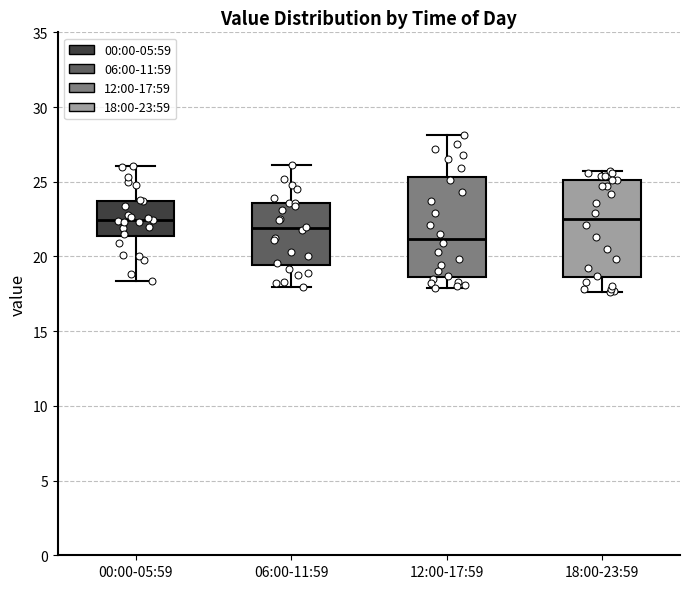

Reading left to right, transcribe this box plot: for each box, give where its median line is, the range the box spans, and where its two whiskers end, as read against the y-axis. The values are not printed on the chart, so give them approximately, as read against the axis.

00:00-05:59: median 22.5, box 21.5 to 23.5, whiskers 18.5 to 26.0
06:00-11:59: median 22.0, box 19.5 to 23.5, whiskers 18.0 to 26.0
12:00-17:59: median 21.0, box 18.5 to 25.5, whiskers 18.0 to 28.0
18:00-23:59: median 22.5, box 18.5 to 25.0, whiskers 17.5 to 25.5